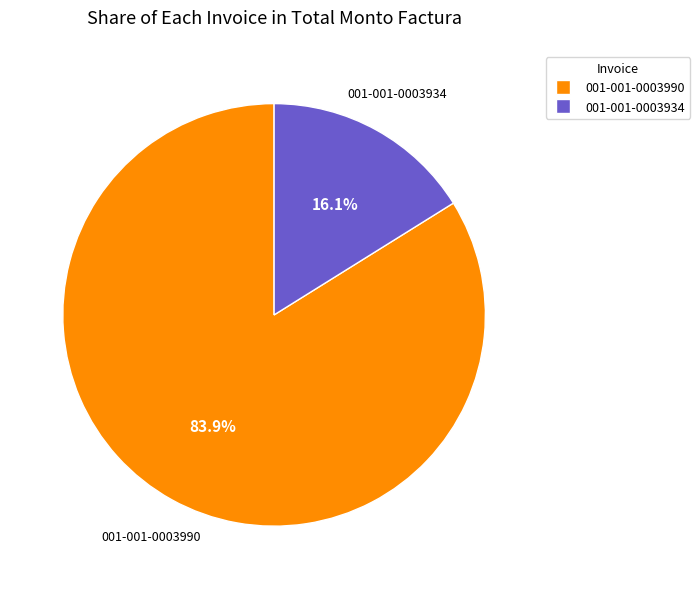

Between 001-001-0003934 and 001-001-0003990, which is larger?

001-001-0003990